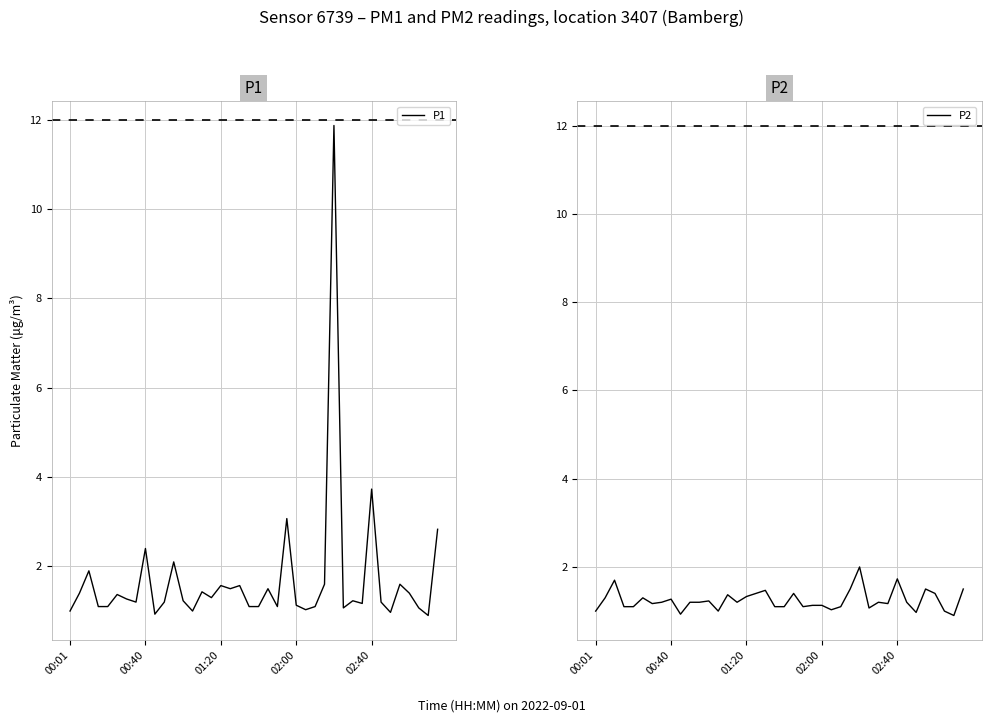

Reading left to right, what are all the values shown in this chart?

P1: 1.0	1.4	1.9	1.1	1.1	1.4	1.3	1.2	2.4	0.9	1.2	2.1	1.2	1.0	1.4	1.3	1.6	1.5	1.6	1.1	1.1	1.5	1.1	3.1	1.1	1.0	1.1	1.6	11.9	1.1	1.2	1.2	3.7	1.2	1.0	1.6	1.4	1.1	0.9	2.8
P2: 1.0	1.3	1.7	1.1	1.1	1.3	1.2	1.2	1.3	0.9	1.2	1.2	1.2	1.0	1.4	1.2	1.3	1.4	1.5	1.1	1.1	1.4	1.1	1.1	1.1	1.0	1.1	1.5	2.0	1.1	1.2	1.2	1.7	1.2	1.0	1.5	1.4	1.0	0.9	1.5